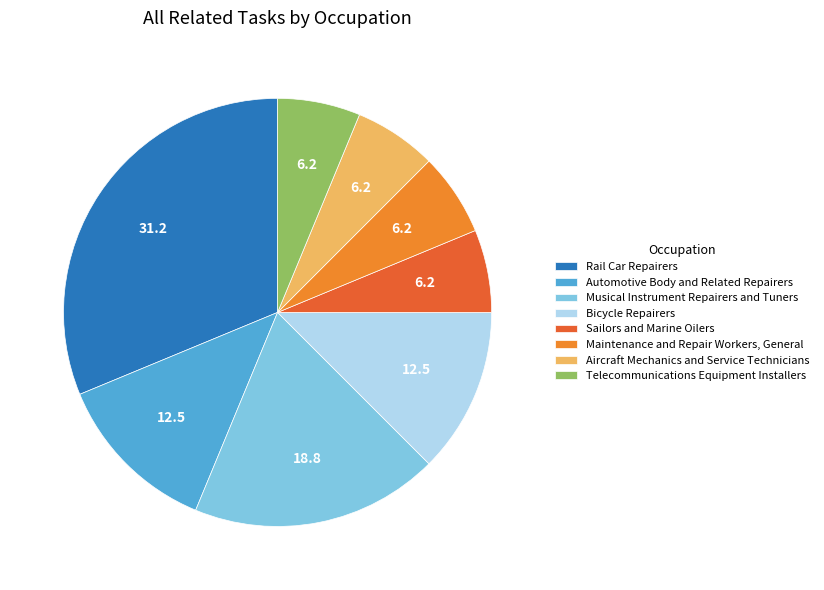

What is the largest slice in the pie chart?

Rail Car Repairers